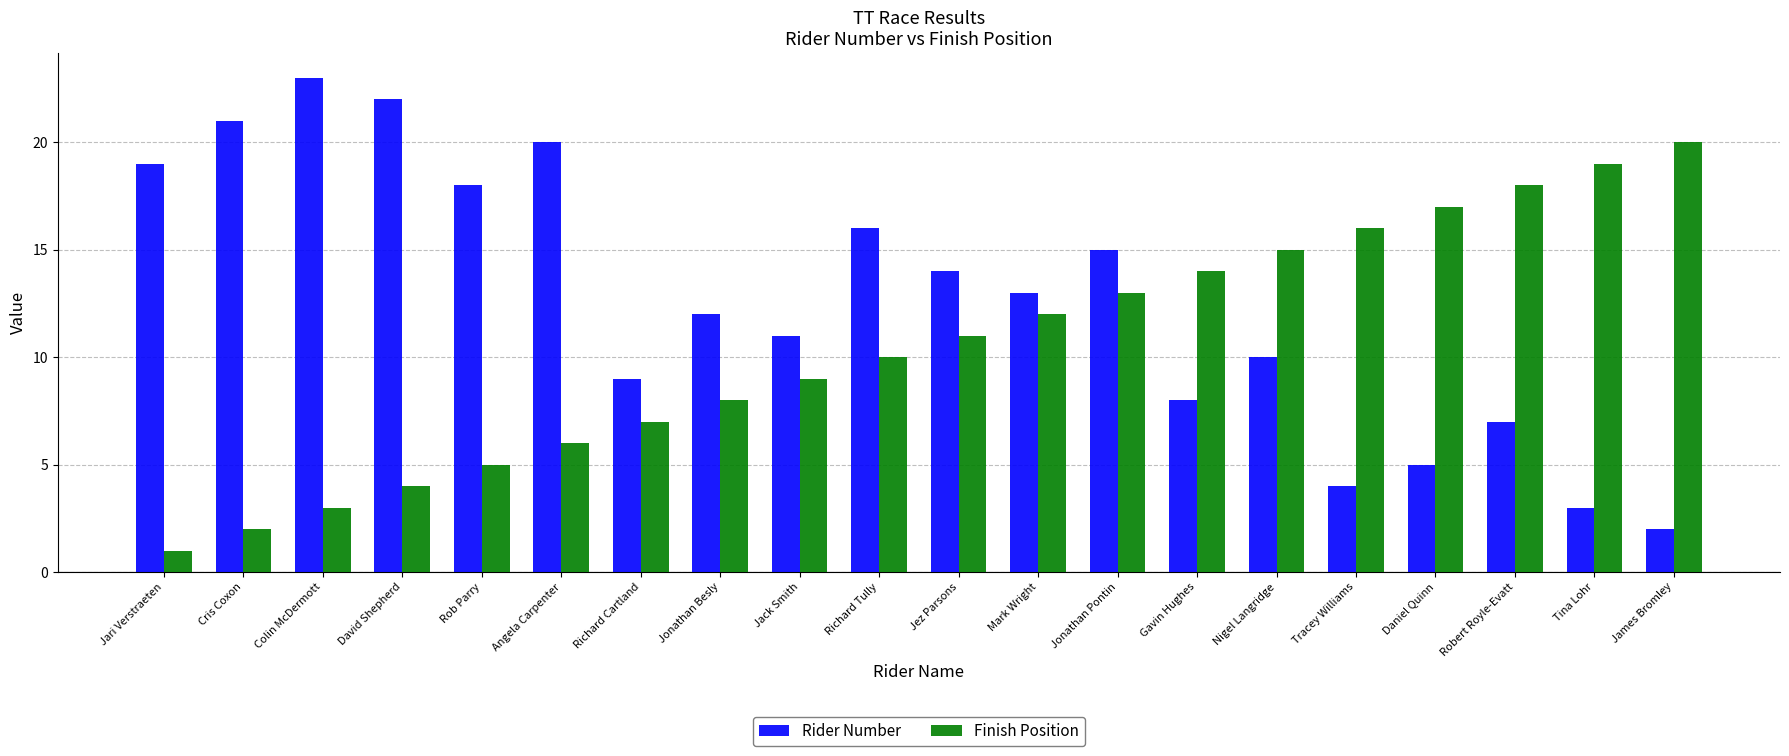

Is the value of Rider Number at David Shepherd greater than the value of Finish Position at Gavin Hughes?

Yes